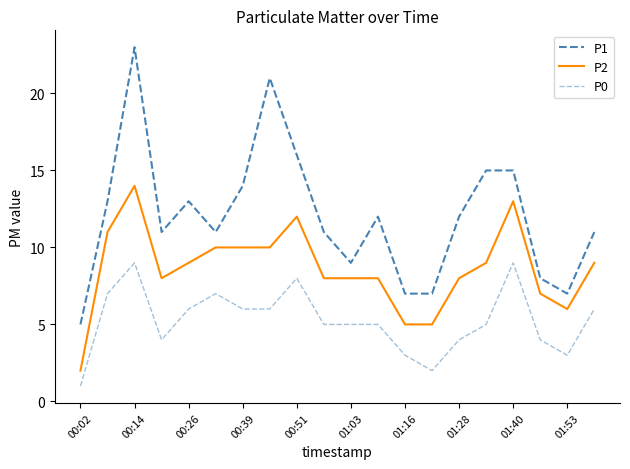

True or false: P1 and P0 cross at least once.

False